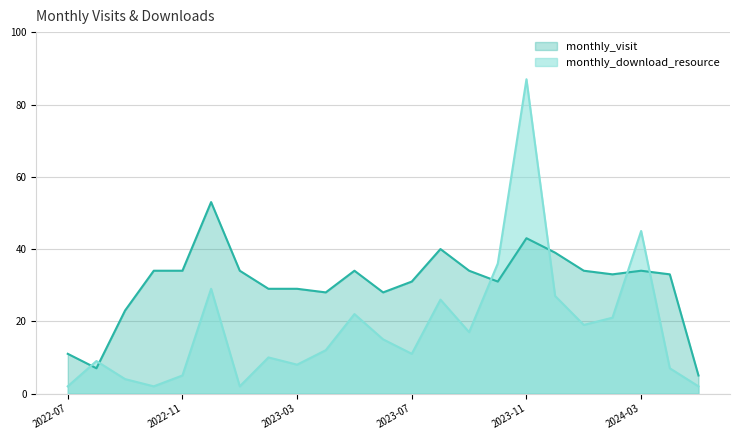

What is the difference between the highest and lowest values at 2022-09?

19